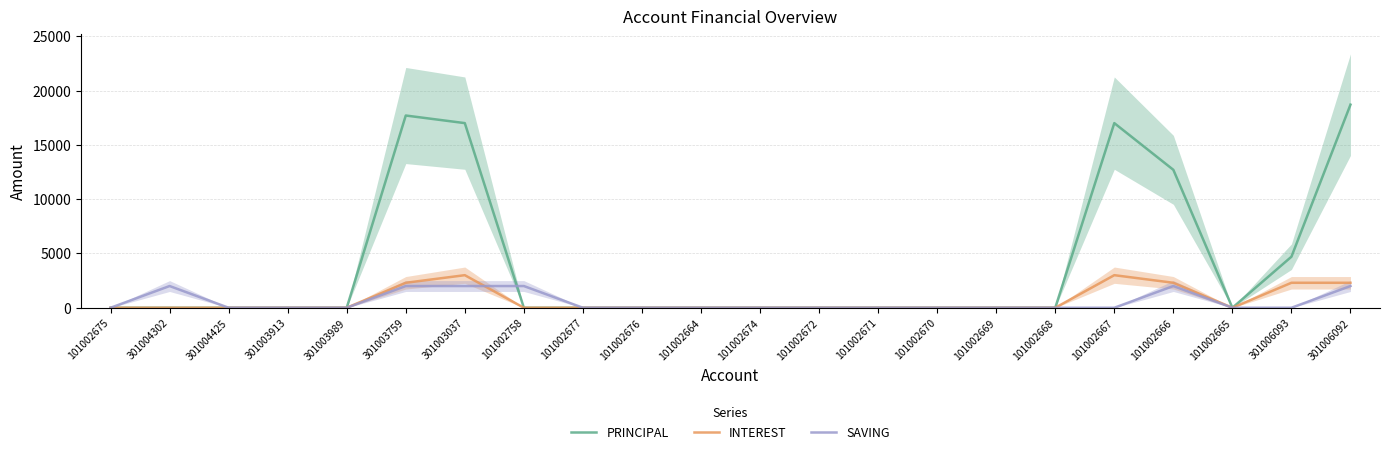

How many categories are shown in the chart?

22